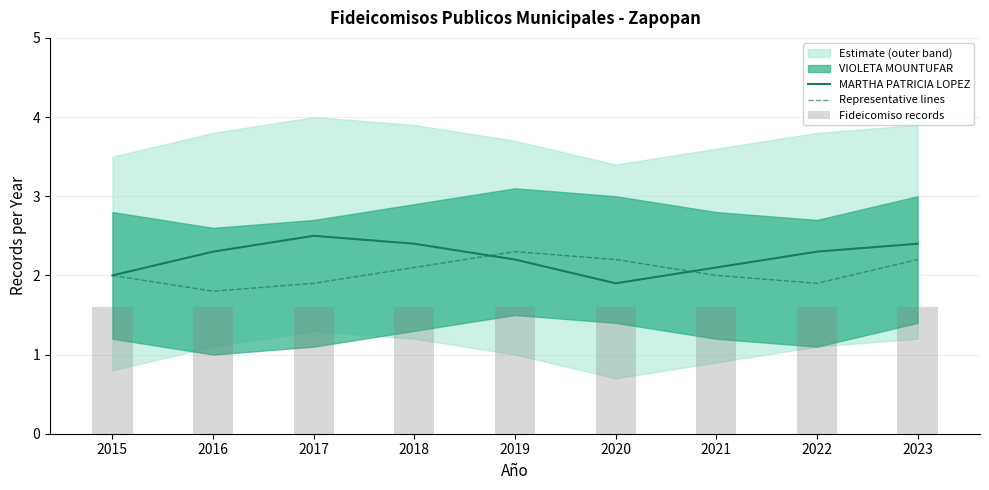

At which category is the sum across all series the highest?

2023